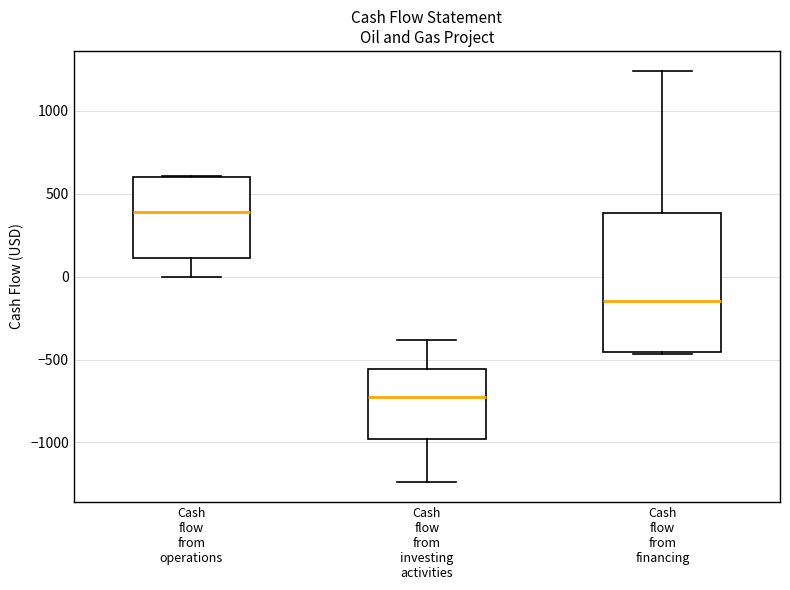

Reading left to right, transcribe this box plot: for each box, give where its median line is, the range the box spans, and where its two whiskers end, as read against the y-axis. The values are not printed on the chart, so give them approximately, as read against the axis.

Cash flow from operations: median 400, box 100 to 600, whiskers 0 to 600
Cash flow from investing activities: median -750, box -1000 to -550, whiskers -1250 to -400
Cash flow from financing: median -150, box -450 to 400, whiskers -450 to 1250